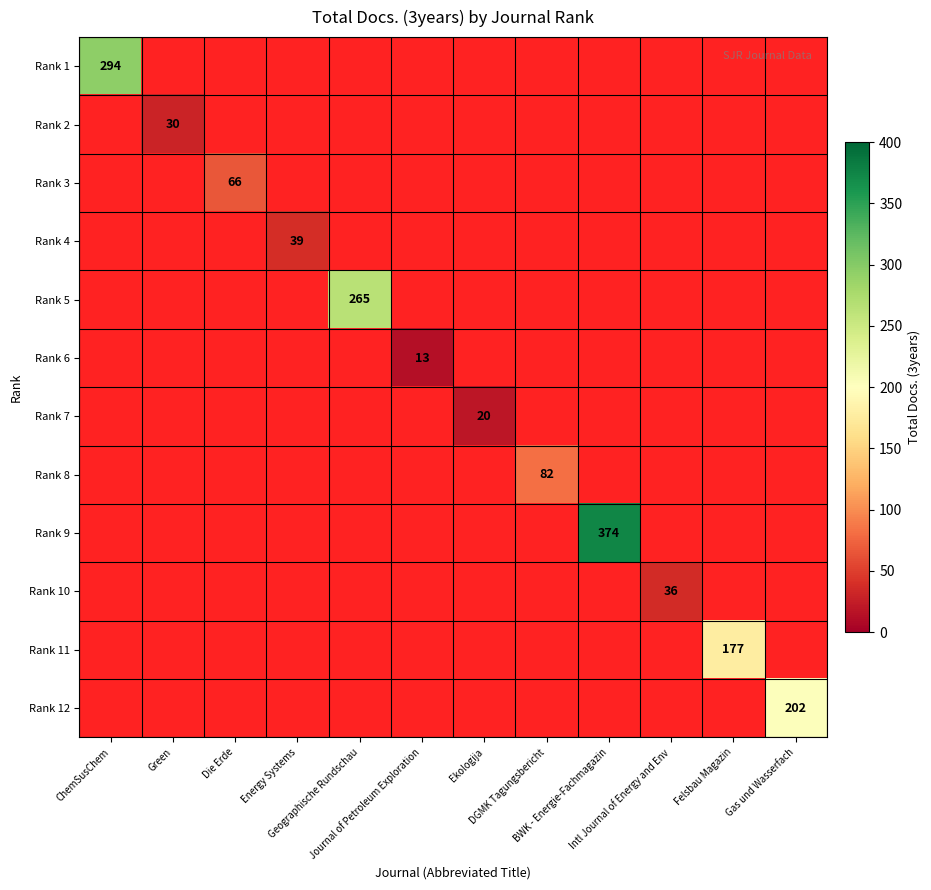

At how many categories does at least one series exceed 149?

5